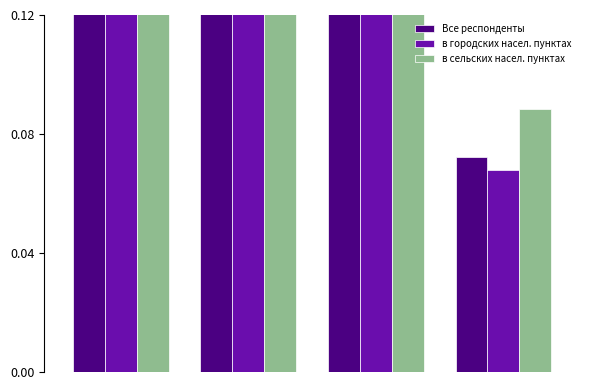

How many bars are there in each group?

3